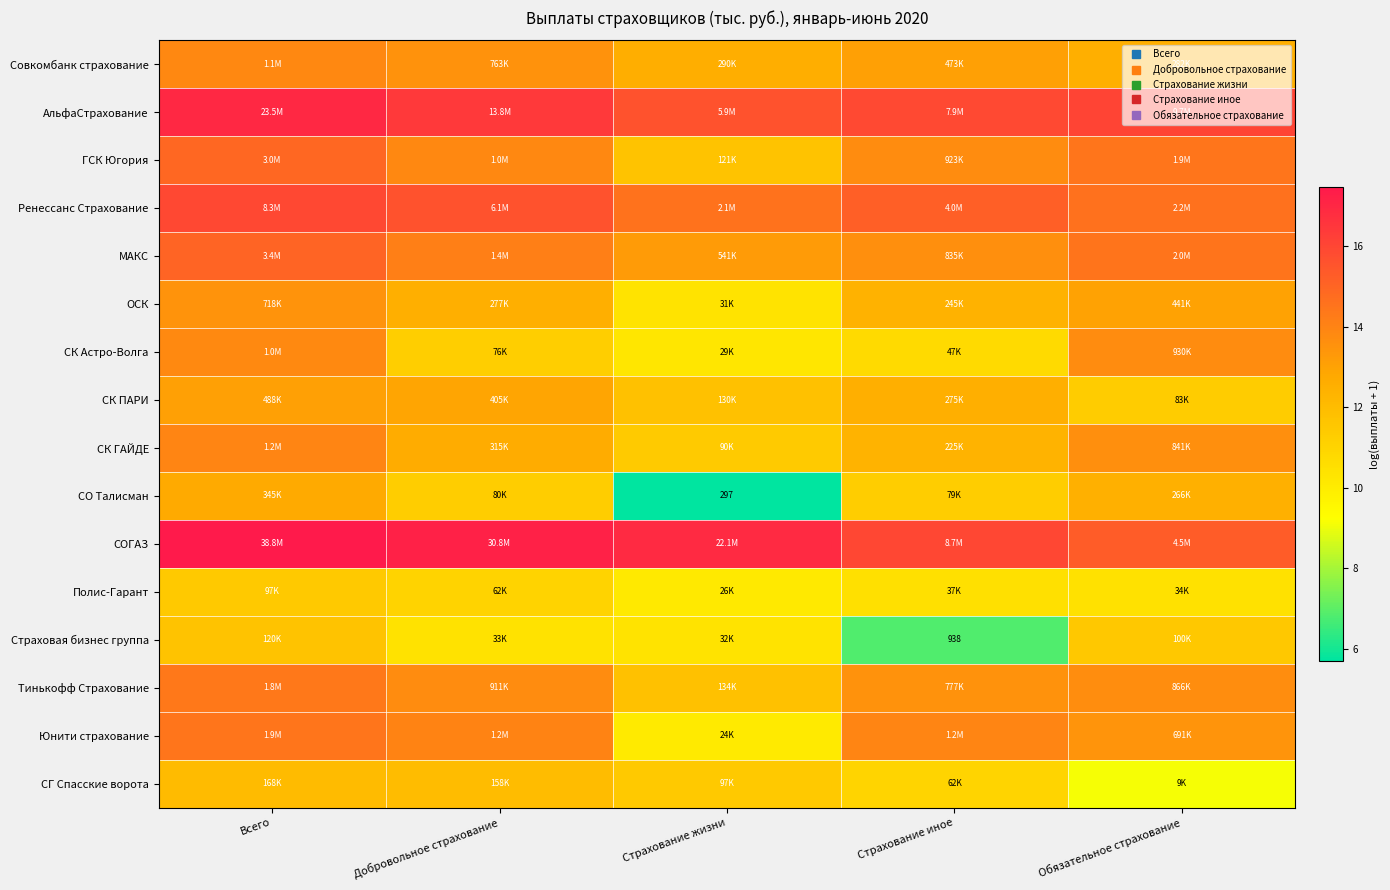

Which series has the largest total across all categories?

СОГАЗ